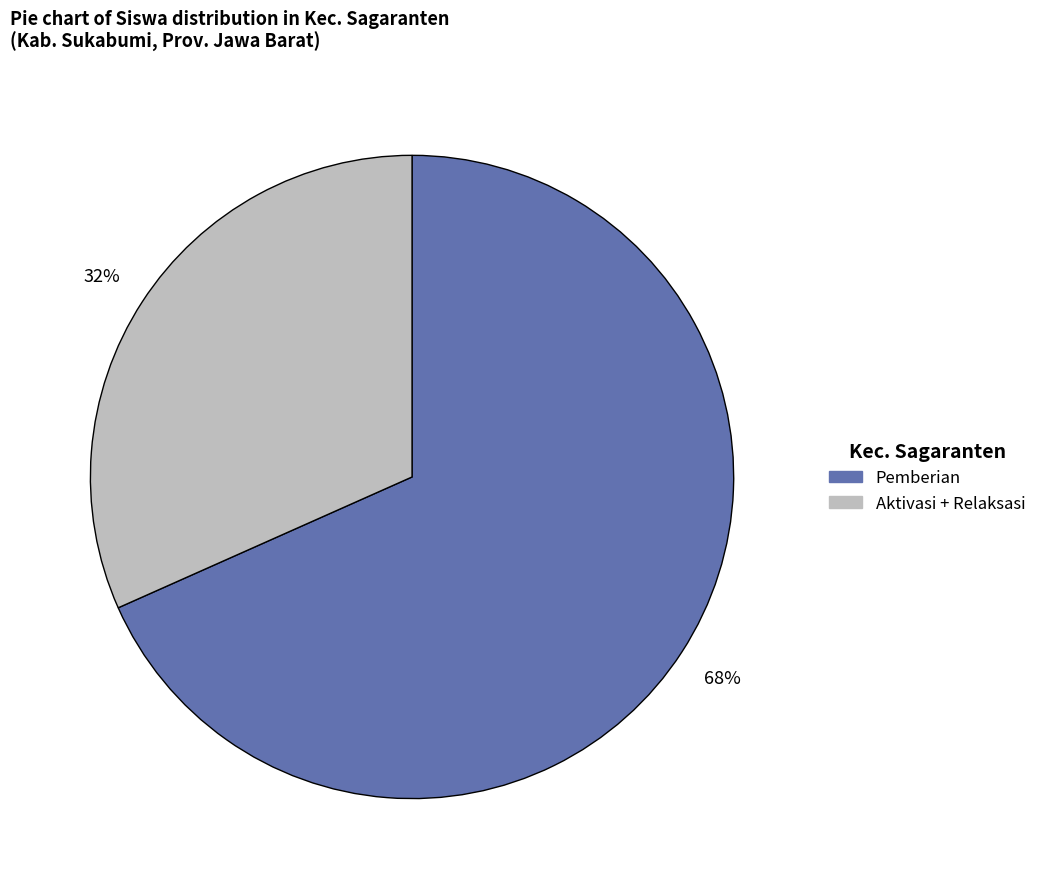

How many segments does this pie chart have?

2